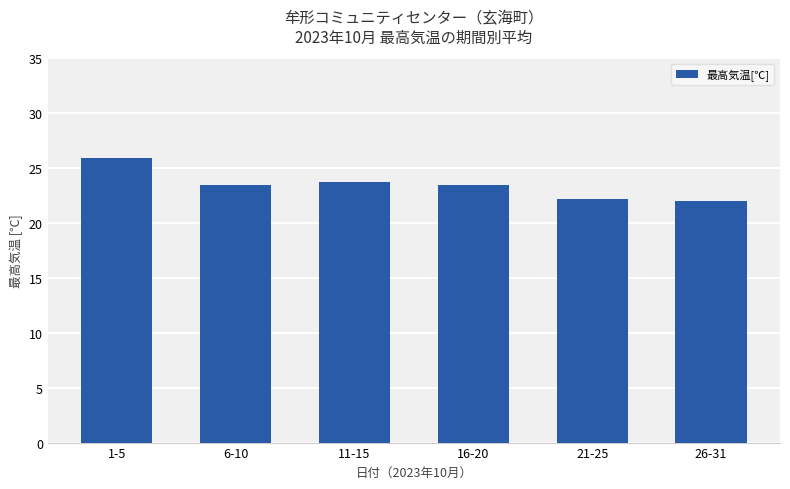

What is the difference between the maximum and minimum values?

3.9